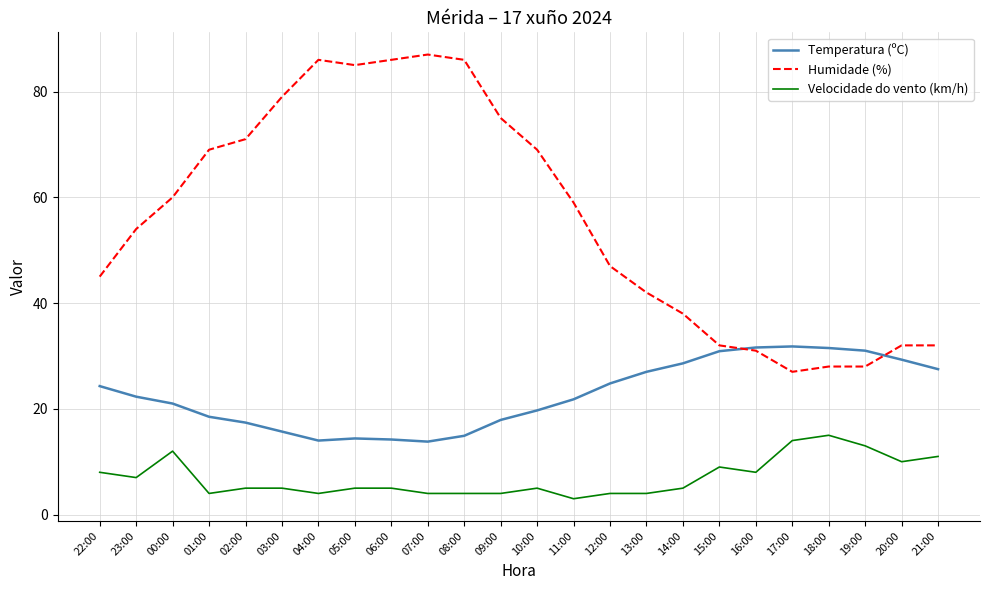

The Velocidade do vento (km/h) series shows 5.0 at 10:00. True or false?

True